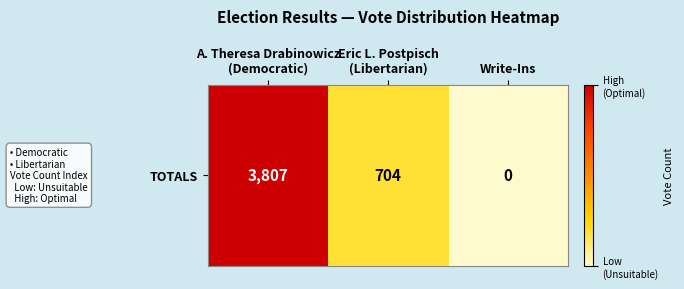

Where is the data nearest to the value 1903?

Eric L. Postpisch
(Libertarian)